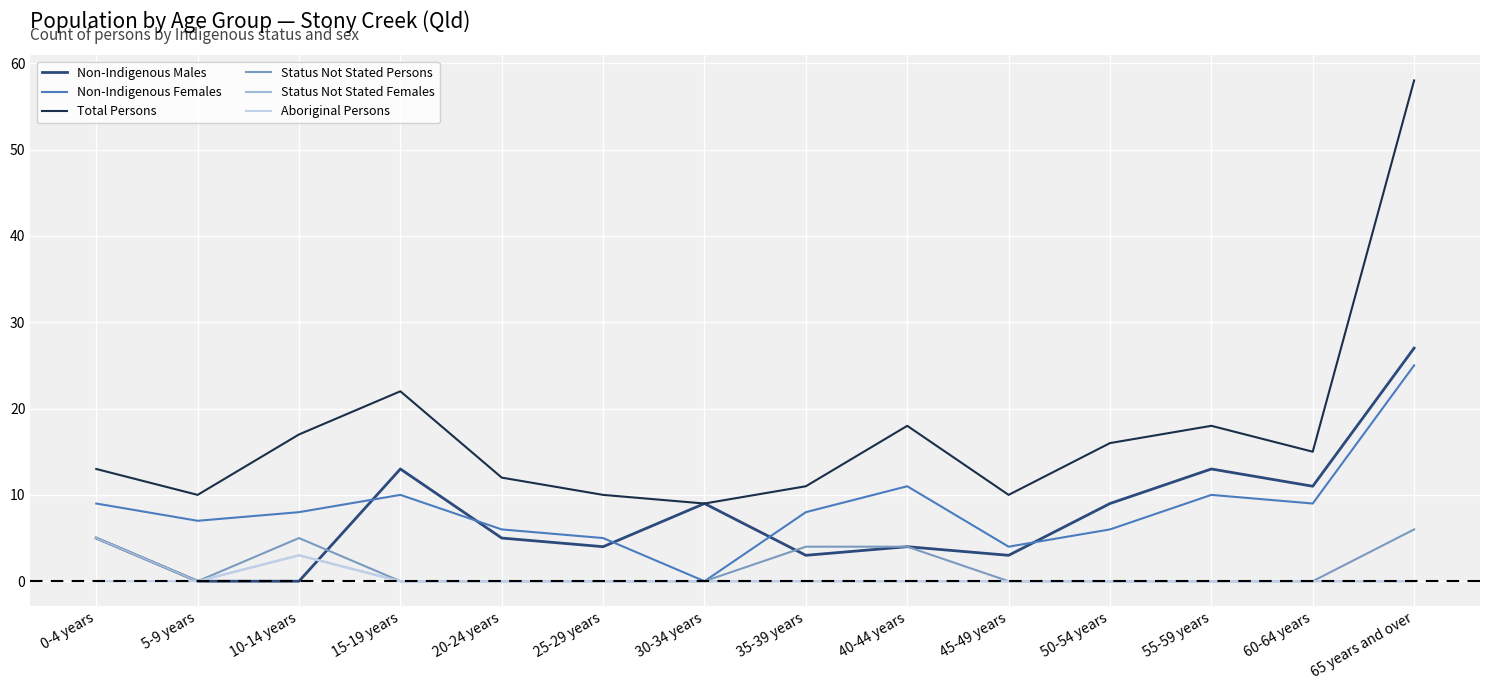

What is the maximum value shown in the chart?

58